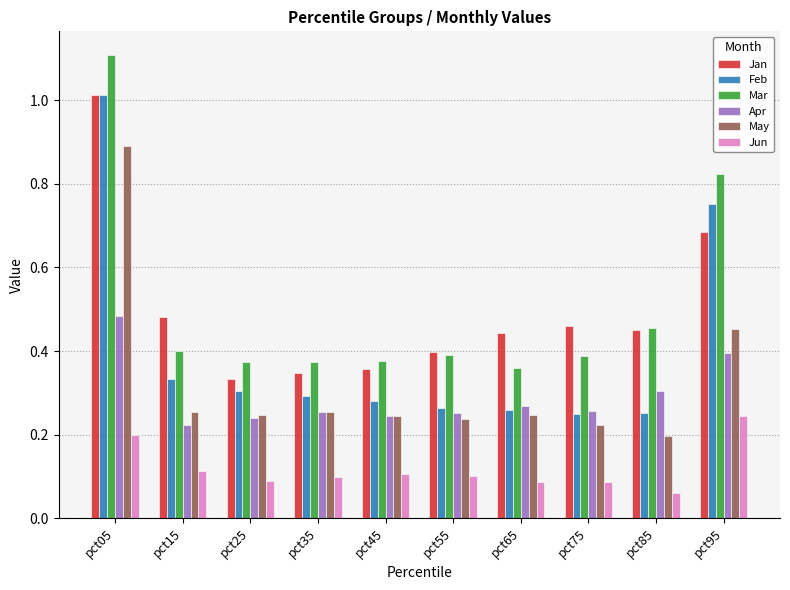

Between pct75 and pct95, which series saw the biggest shift?

Feb